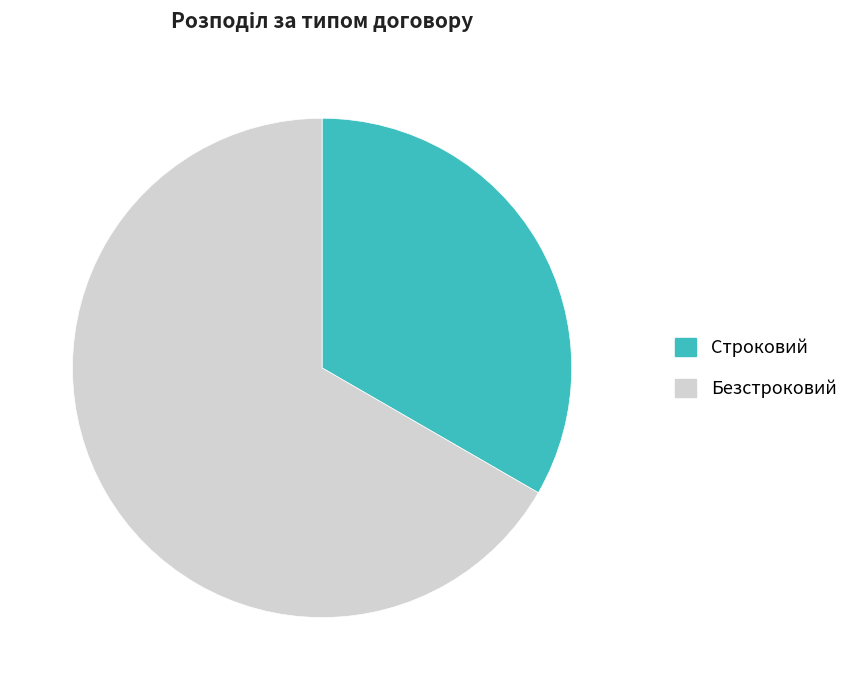

Does any single category account for the majority?

Yes